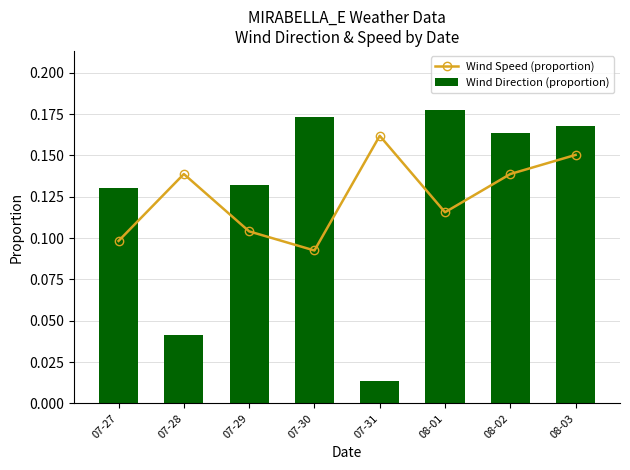

Which category has the lowest value in the Wind Direction (proportion) series?

07-31